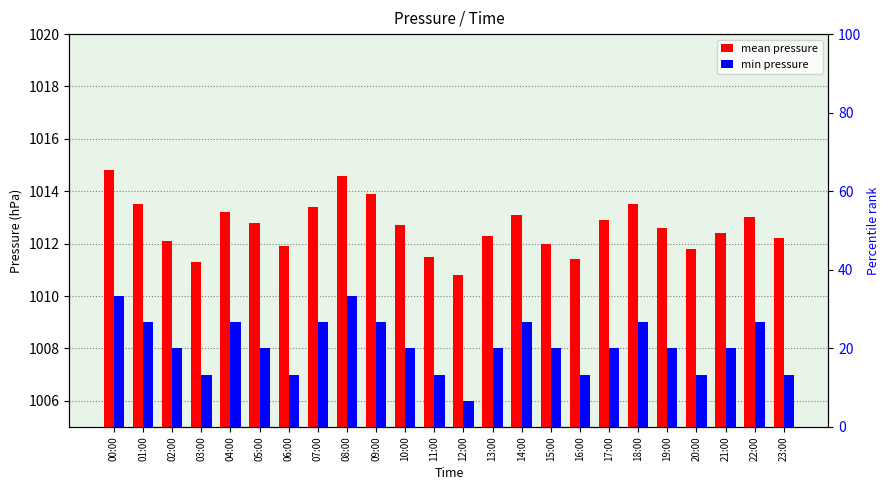

Where is mean pressure nearest to the value 1012?

15:00